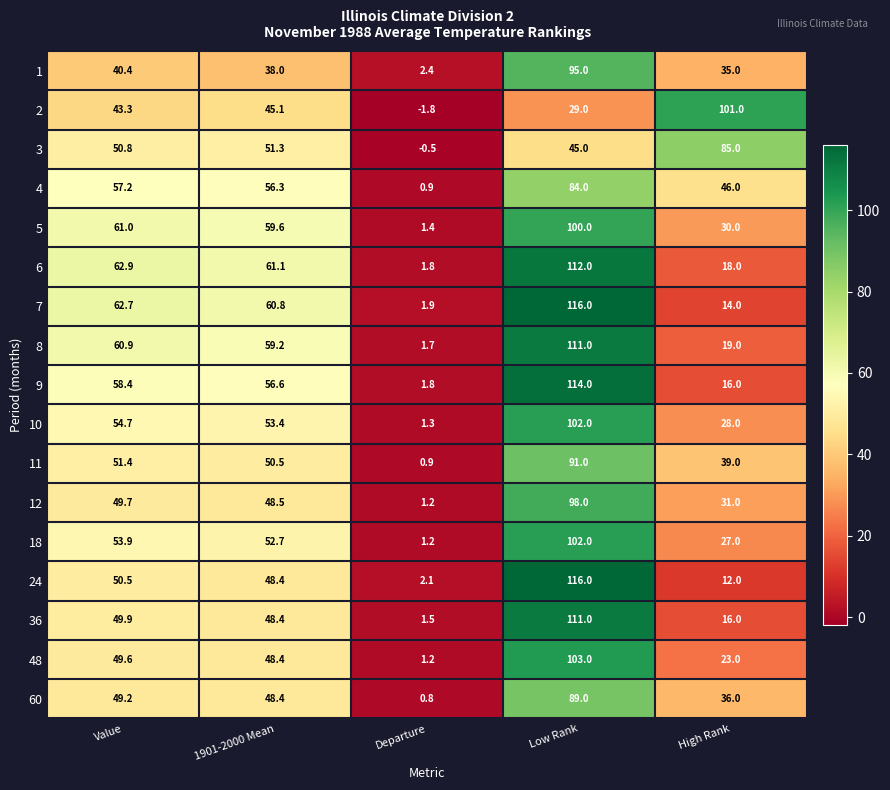

Where does the 12 series first go above 48?

Value